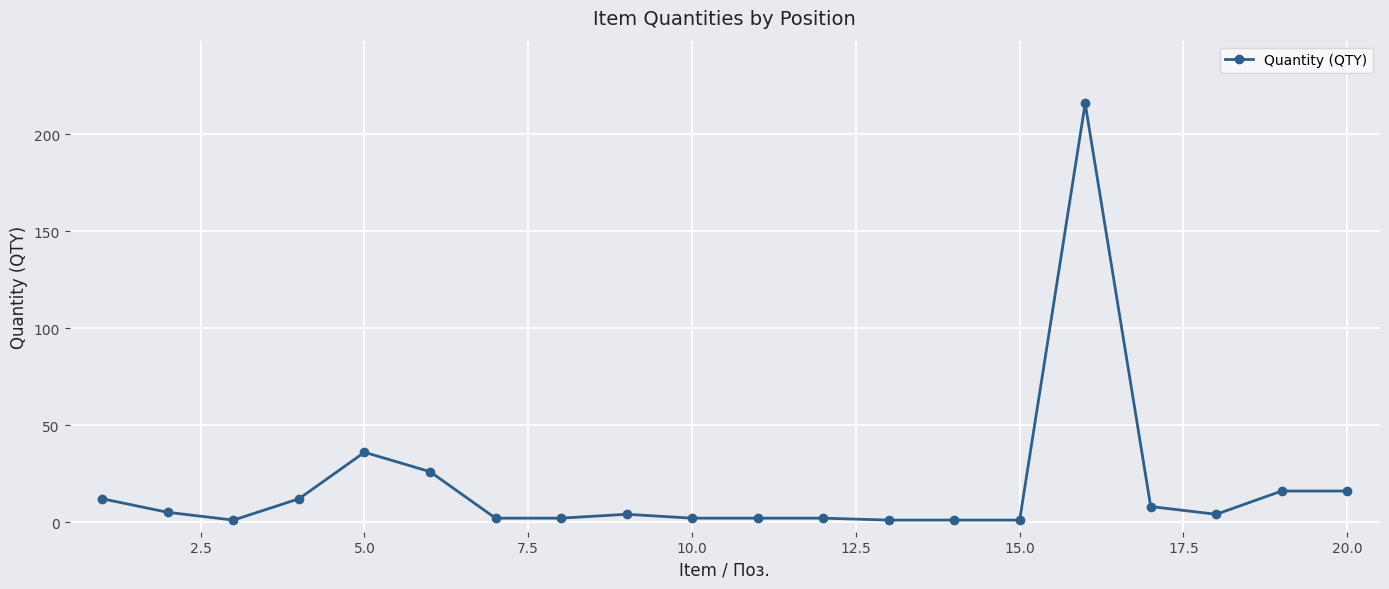

What is the value of the 19th point from the left?

16